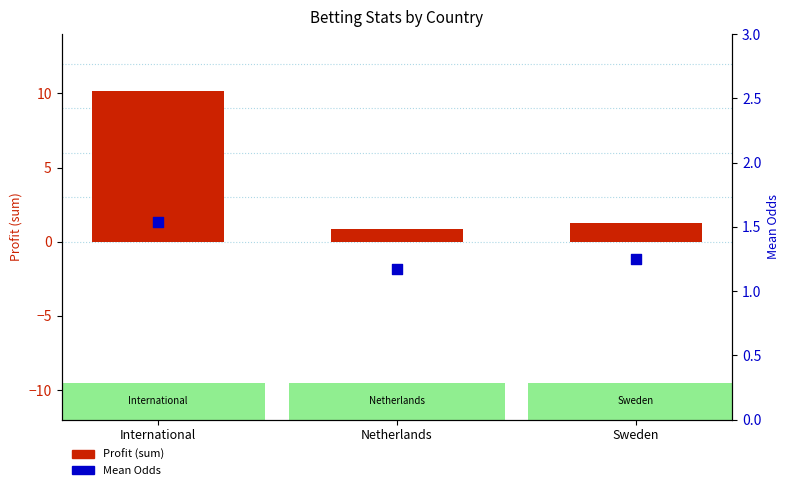

Which series contains the lowest Y value?

Profit (sum)